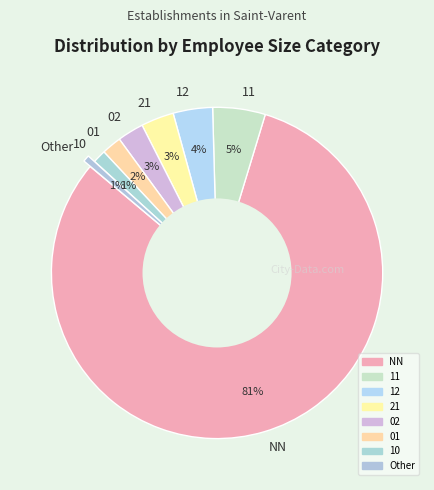

What percentage is the NN slice, to the nearest percent?

81%